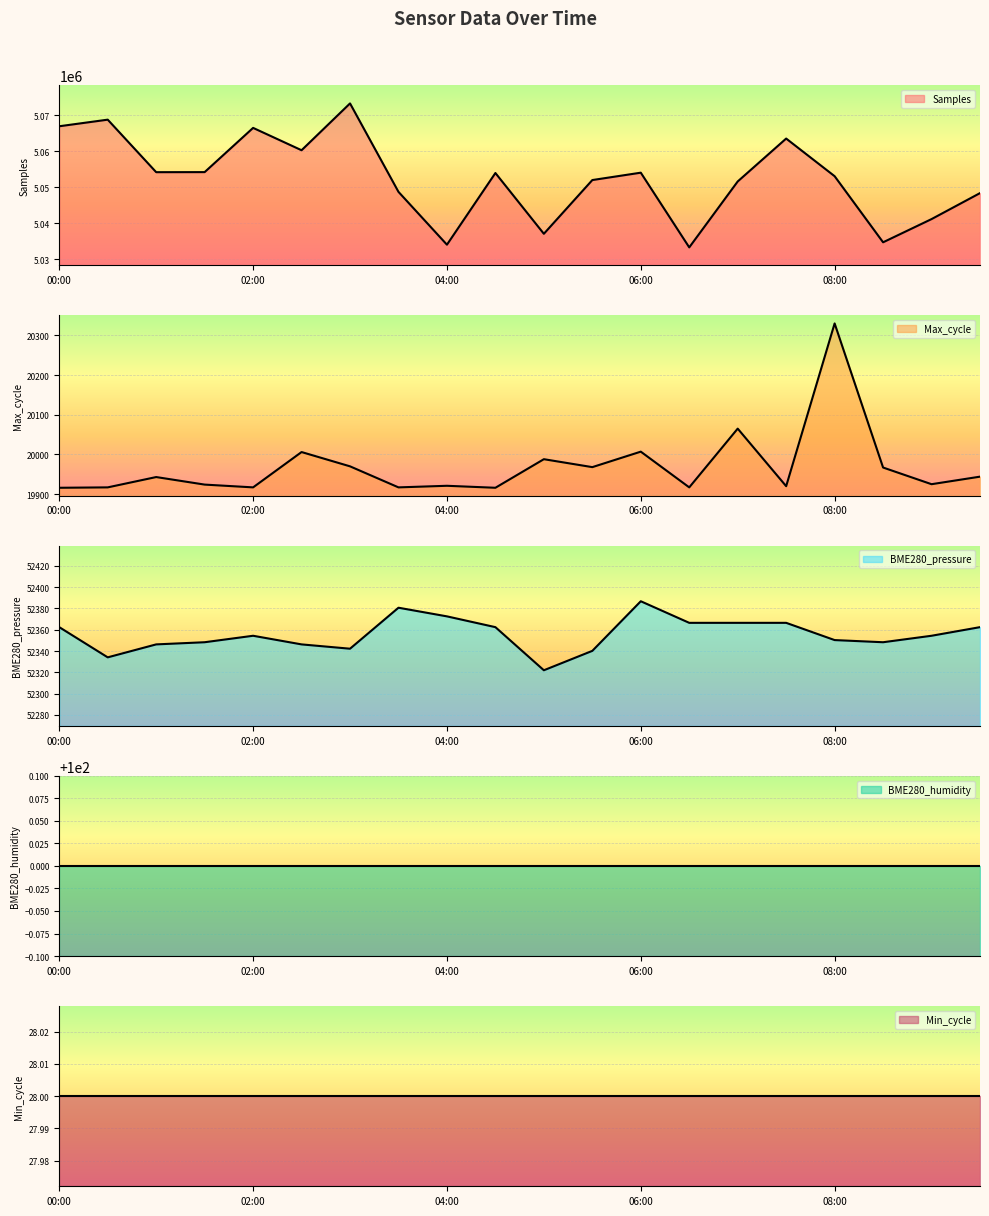

What is the maximum value shown in the chart?

5073346.0